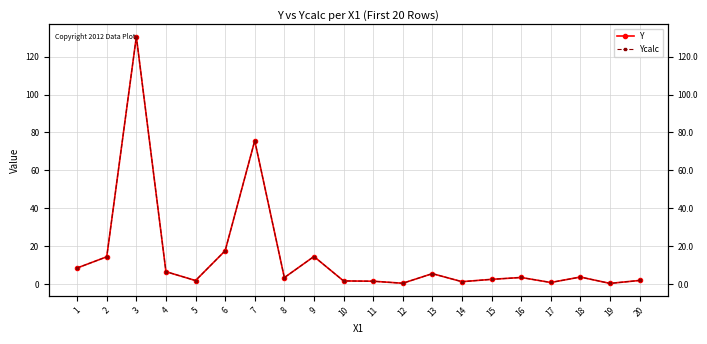

At which category is the sum across all series the highest?

3